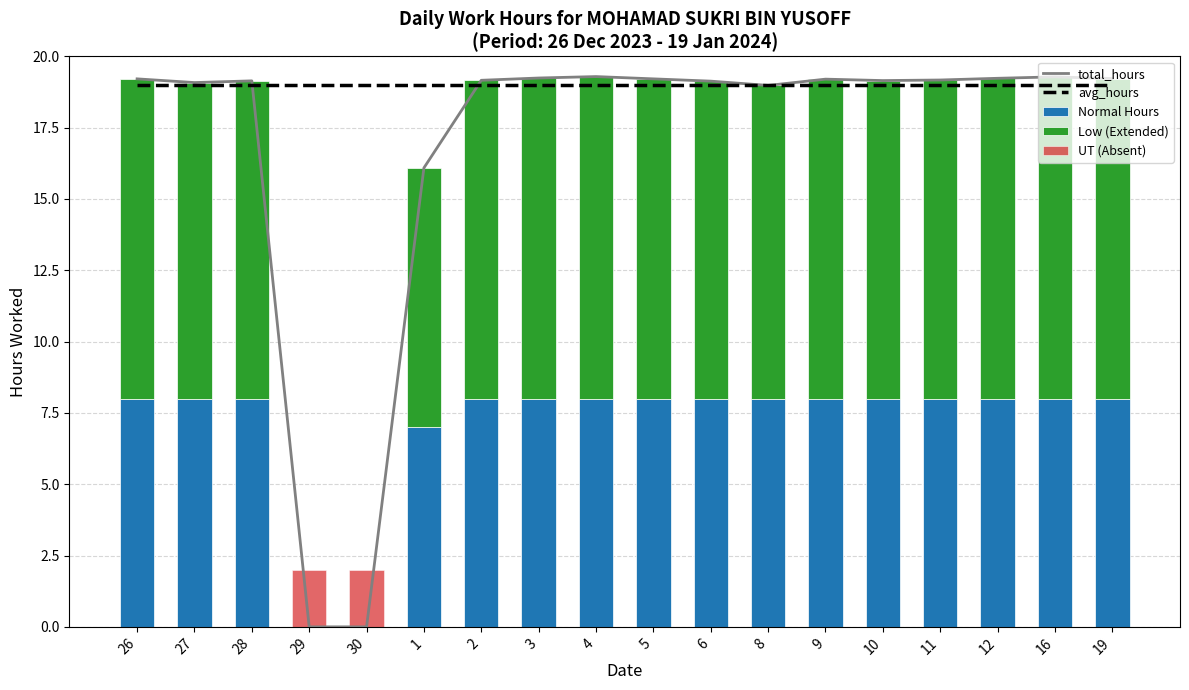

Which series changed the most between 10 and 16?

total_hours